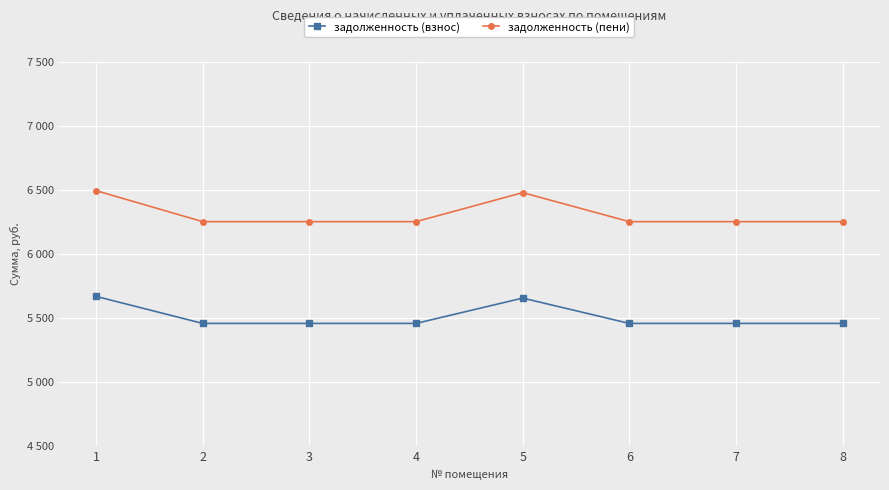

What are all the series names shown in the legend?

задолженность (взнос), задолженность (пени)